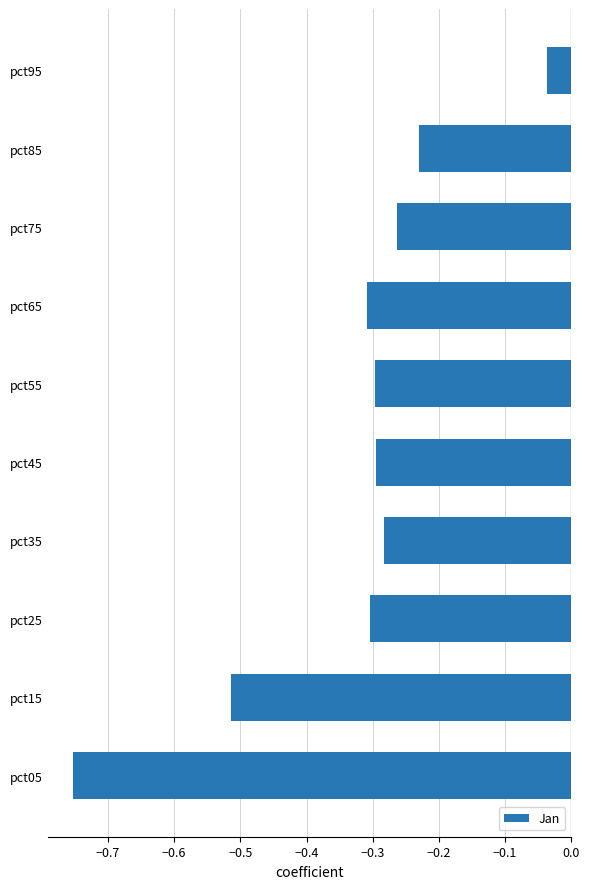

How many bars are there in total?

10